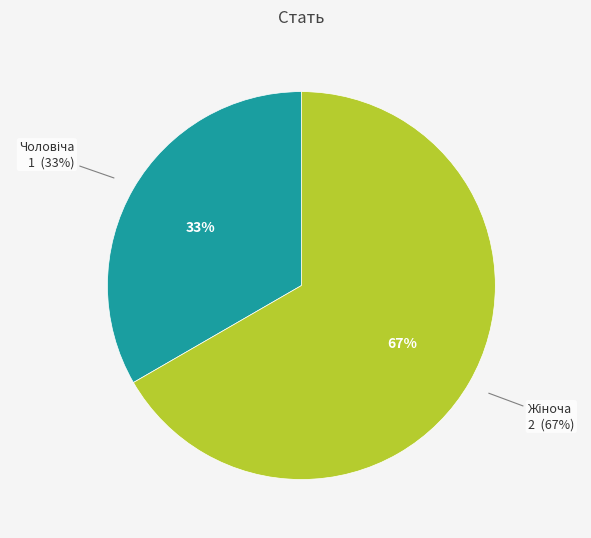

What percentage is the Жіноча slice, to the nearest percent?

67%